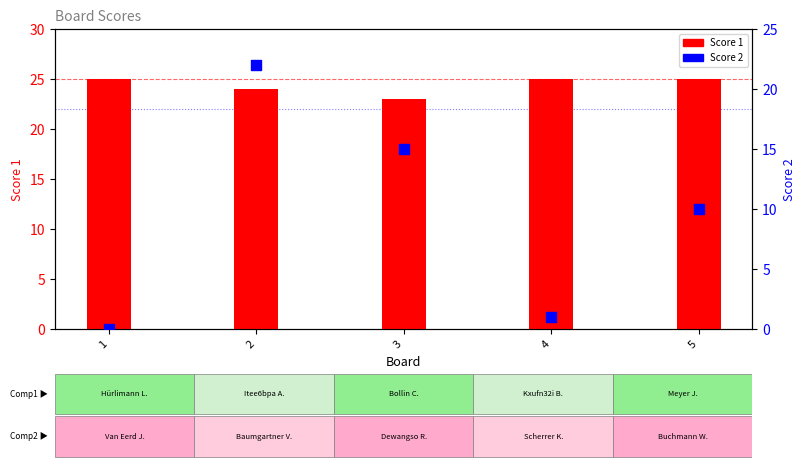

What is the total value across all series at 2?

46